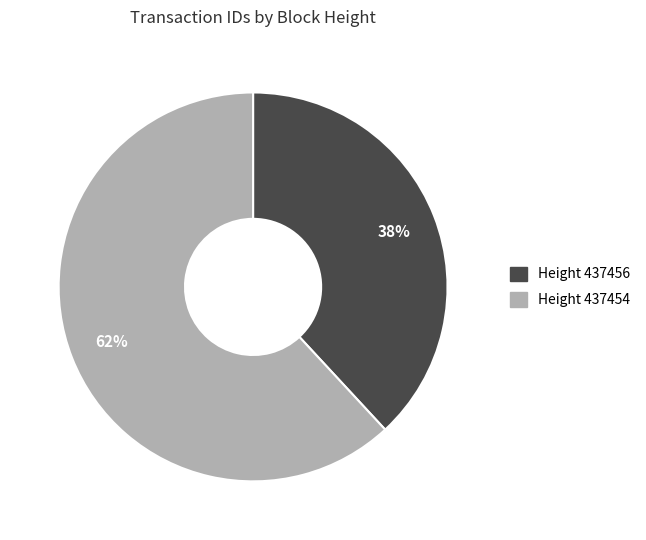

The Height 437454 slice represents 47% of the pie. True or false?

False